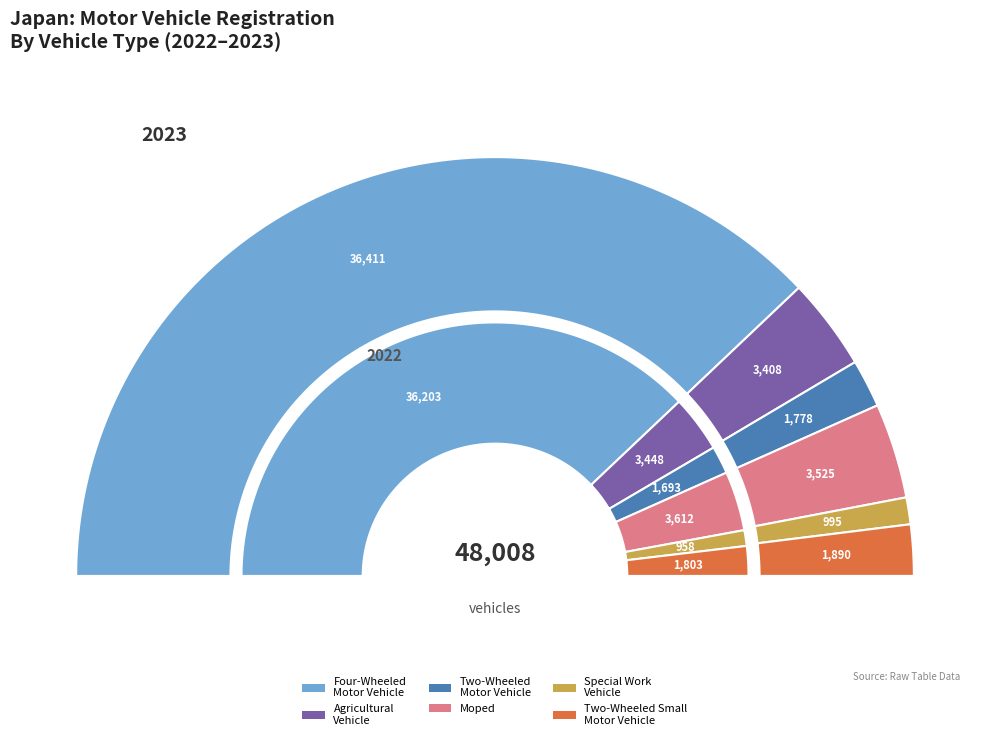

What is the largest slice in the pie chart?

four_wheeled_motor_vehicle